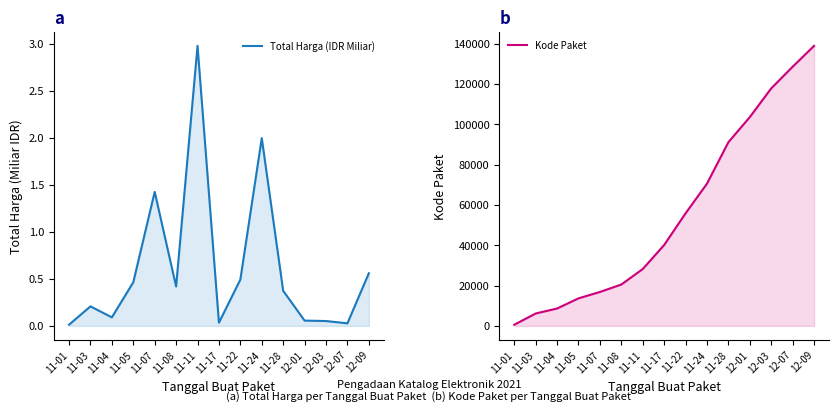

Which label corresponds to the smallest value in the chart?

11-01